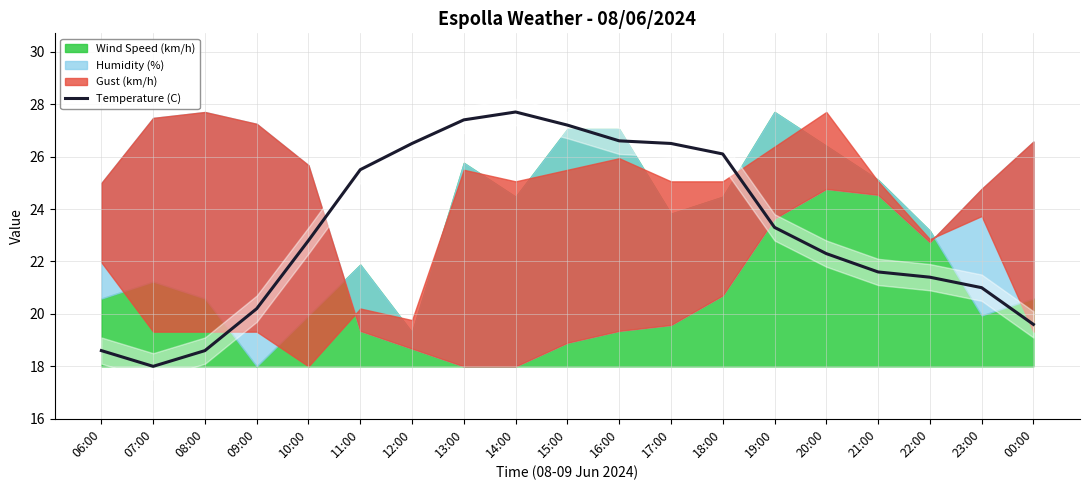

Reading left to right, list all the values displayed in this chart.

18.6	18.0	18.6	20.2	22.8	25.5	26.5	27.4	27.7	27.2	26.6	26.5	26.1	23.3	22.3	21.6	21.4	21.0	19.6